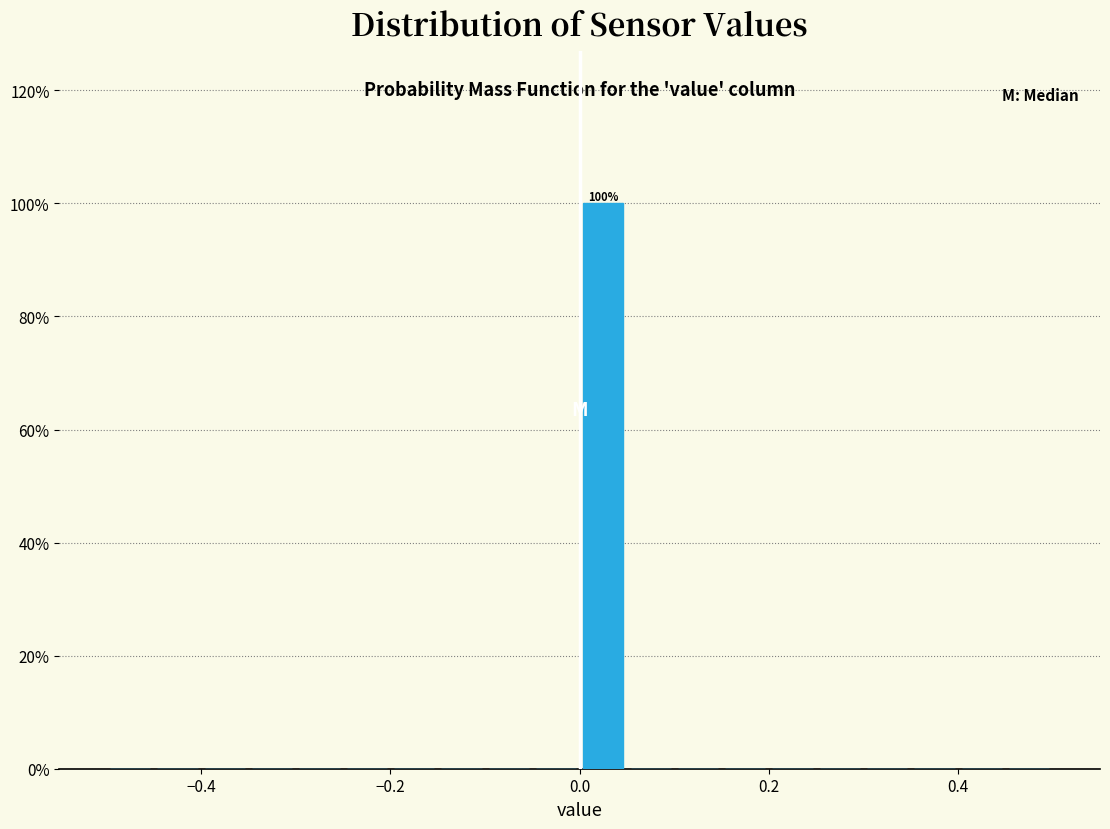

Around what value on the x-axis is the tallest bar? Give the approximate position of its centre, as read against the axis.

0.02